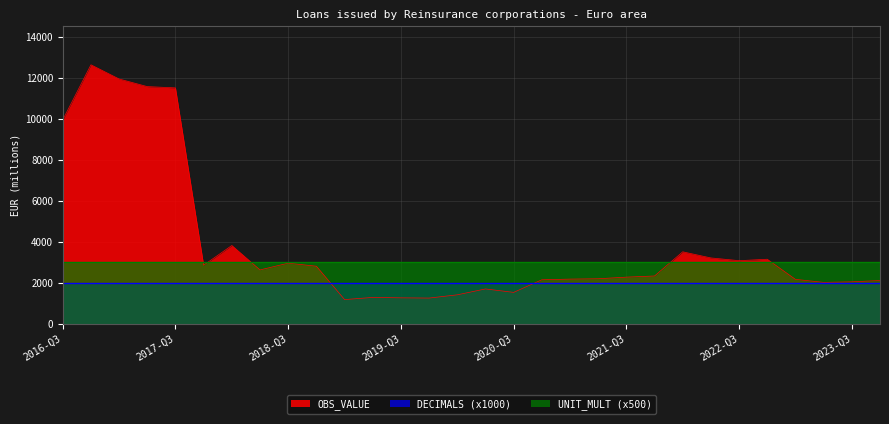

Rank the series at 2023-Q4 from highest to lowest value.

OBS_VALUE, UNIT_MULT, DECIMALS